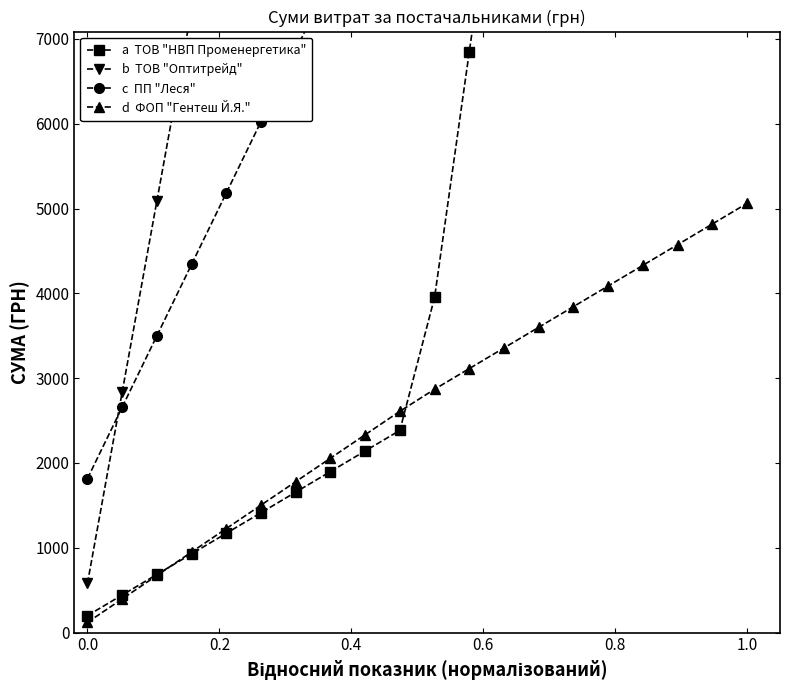

How many values in the d  ФОП "Гентеш Й.Я." series are below 2869?

10